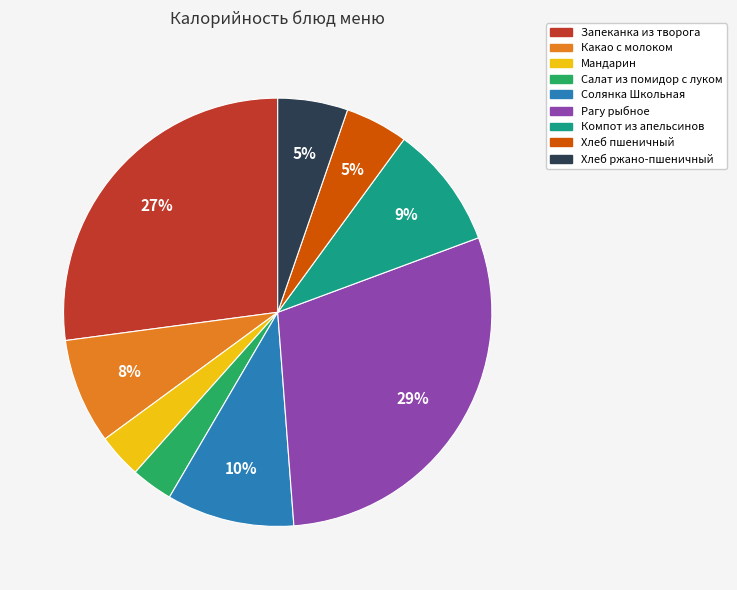

What is the largest slice in the pie chart?

Рагу рыбное